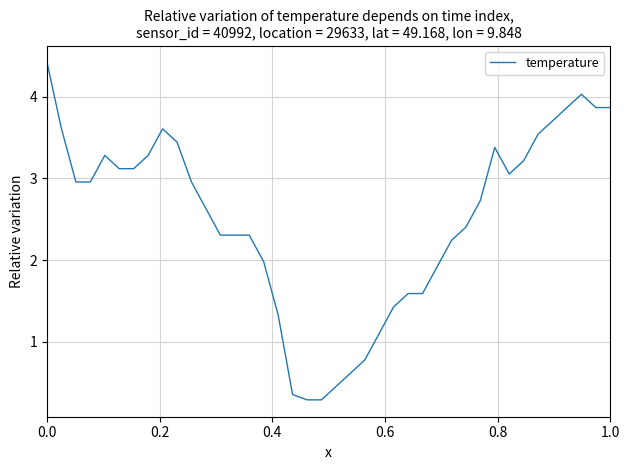

What is the difference between the maximum and minimum values?

4.1